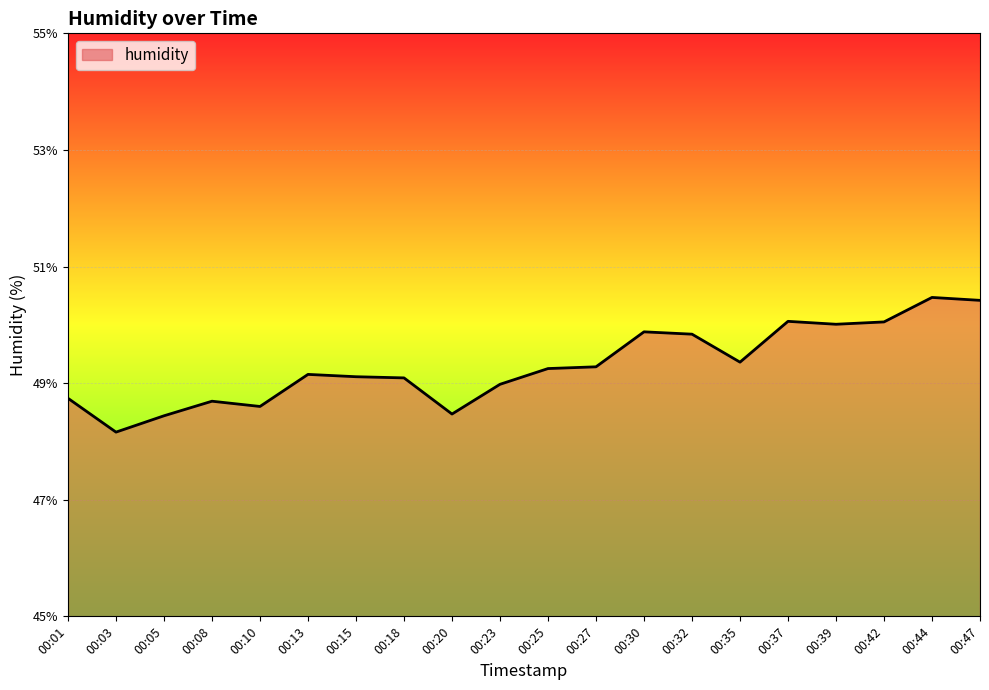

Which category has the lowest value across all series?

00:03